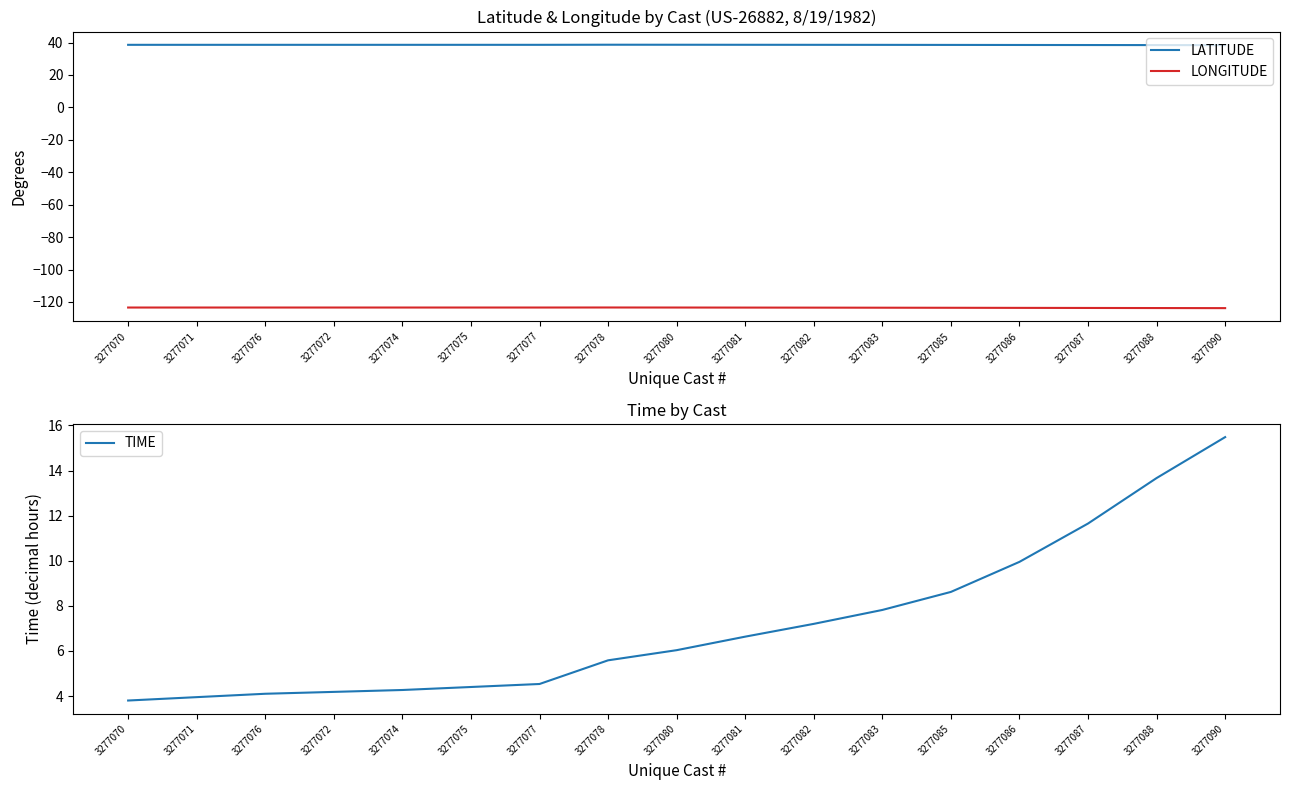

Is it true that TIME equals 11.7 at 3277087?

True